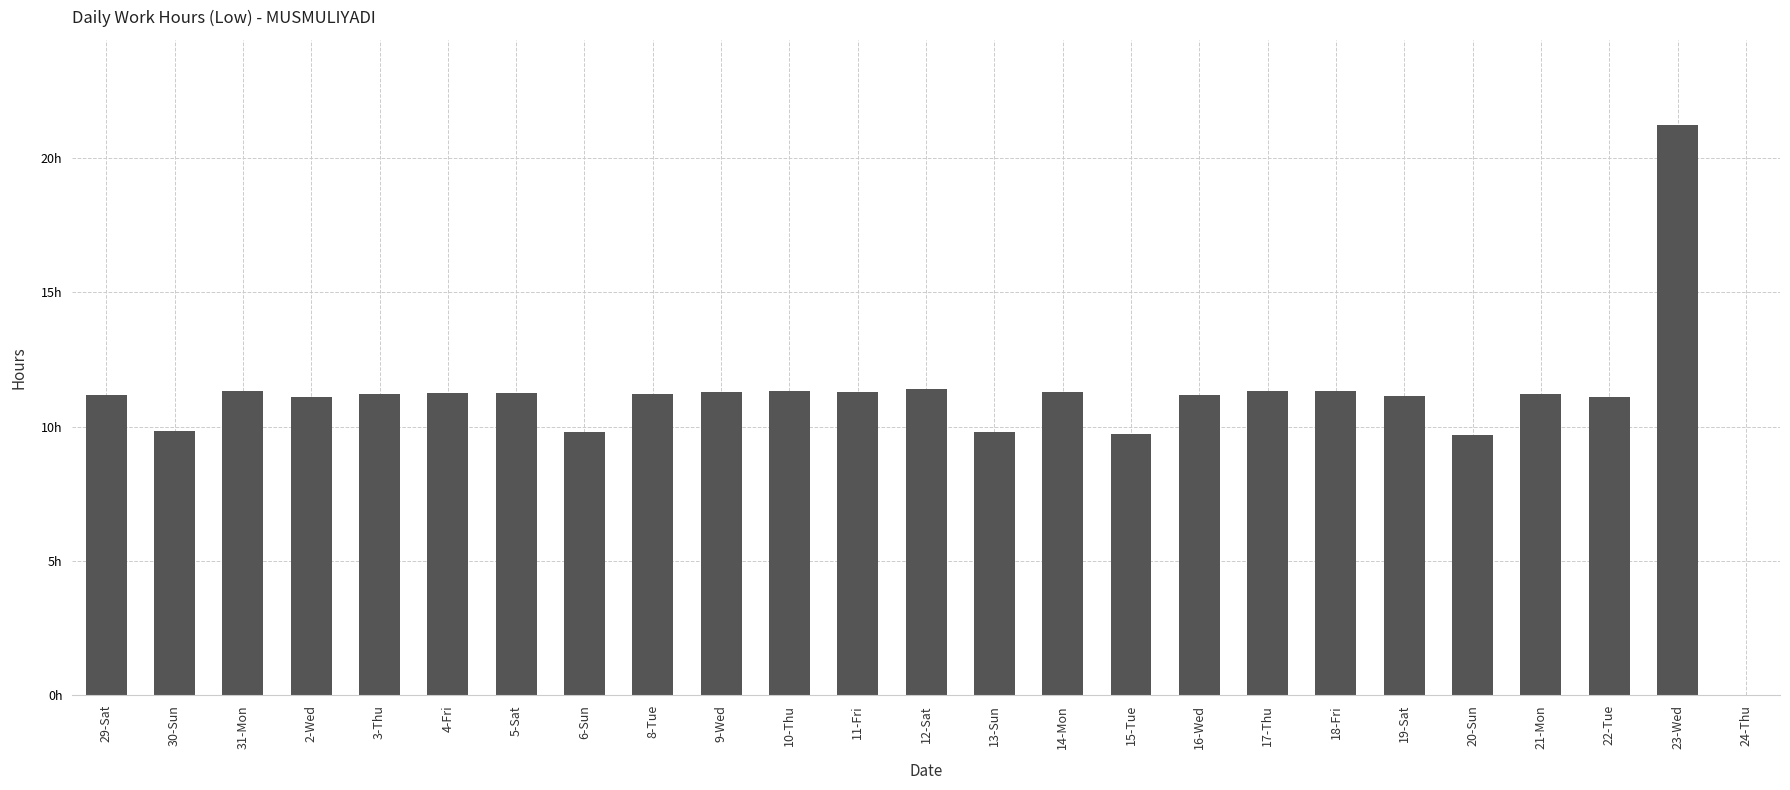

What is the greatest value displayed?

21.2